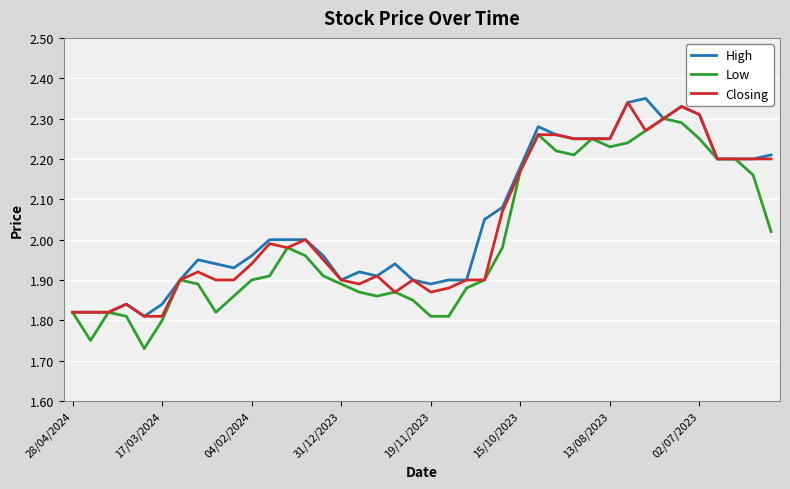

Does the chart have visible grid lines?

Yes